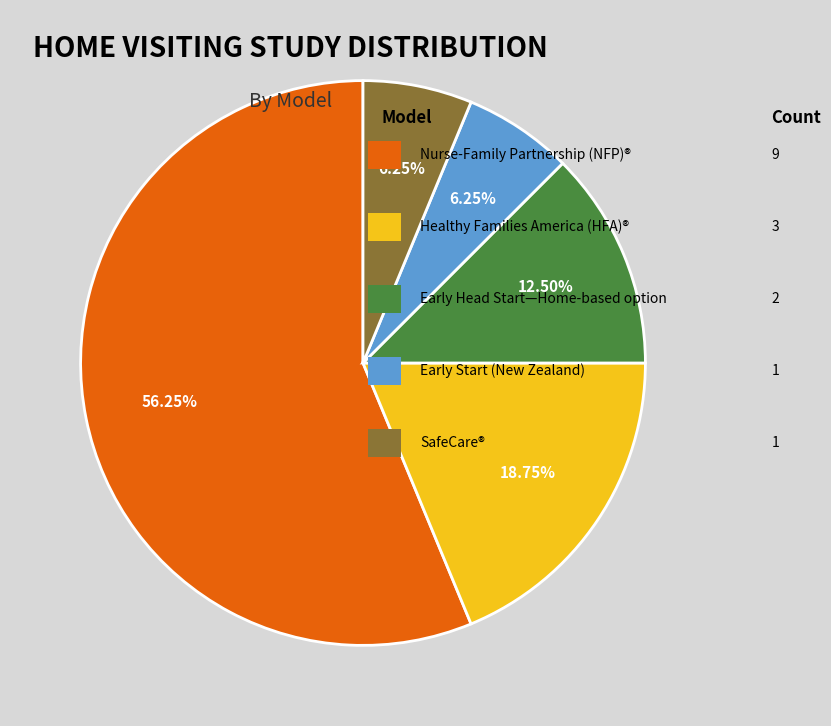

Is there a majority slice in this chart?

Yes